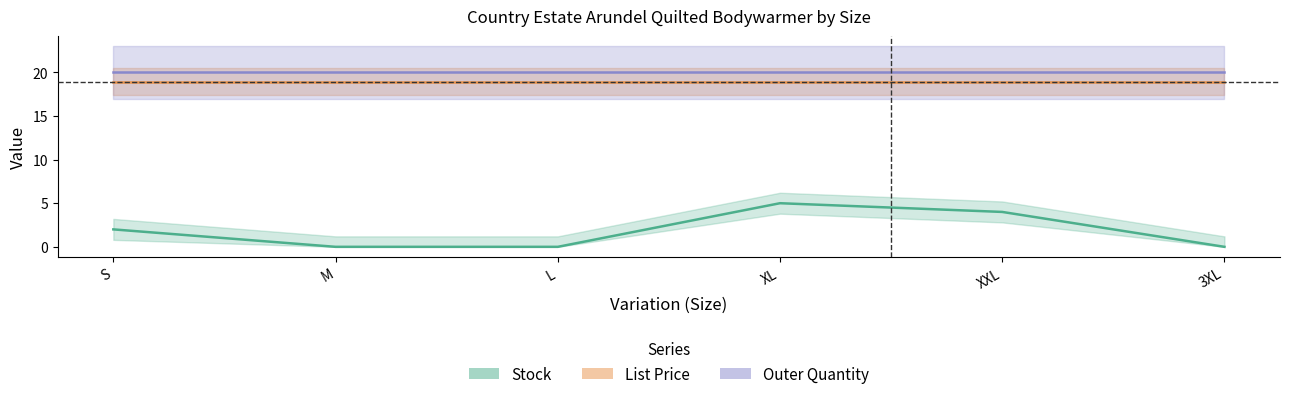

At how many categories does at least one series exceed 18?

6